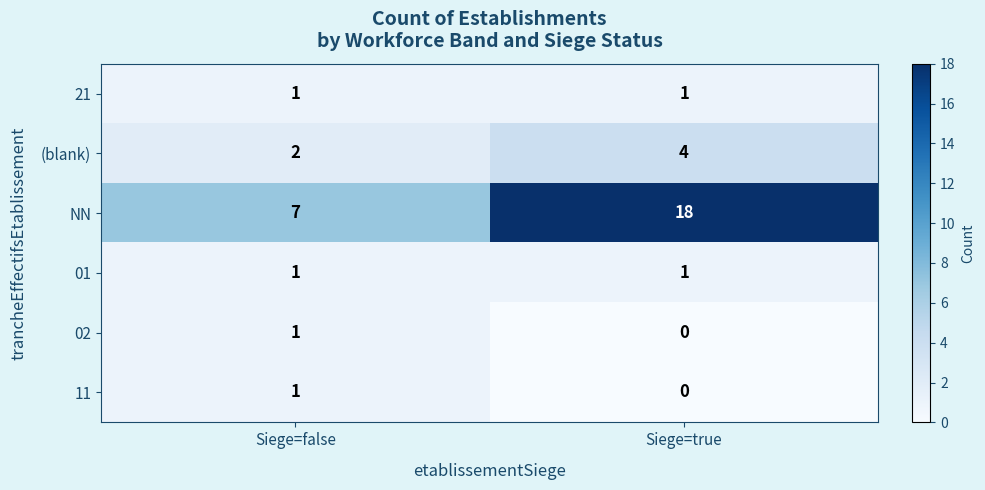

True or false: 11 has a value of 1 at Siege=false.

True